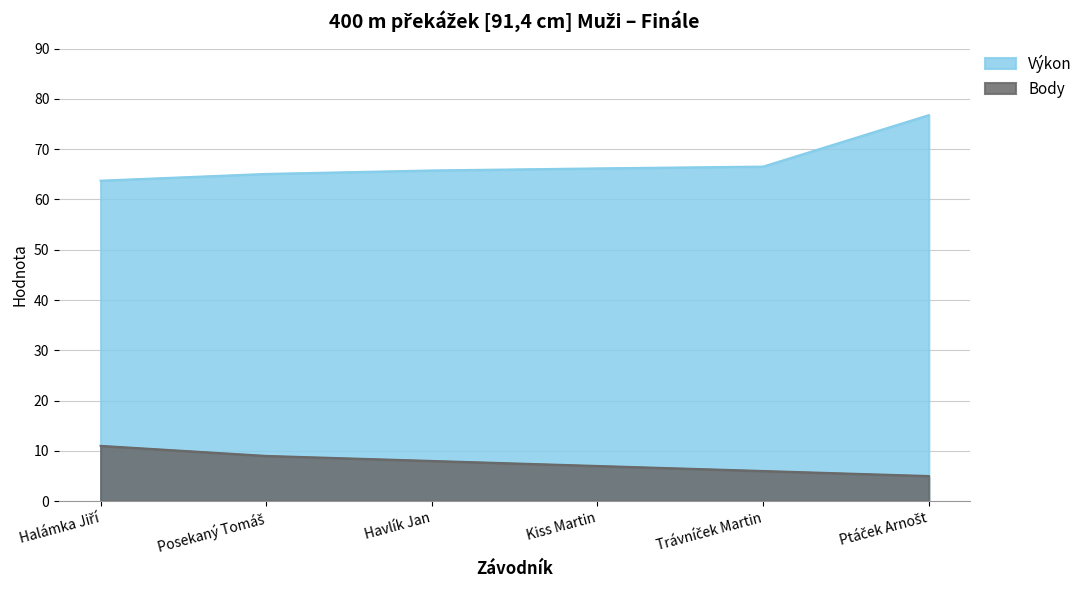

What is the value of the Body point at the 2nd from the left?

9.0